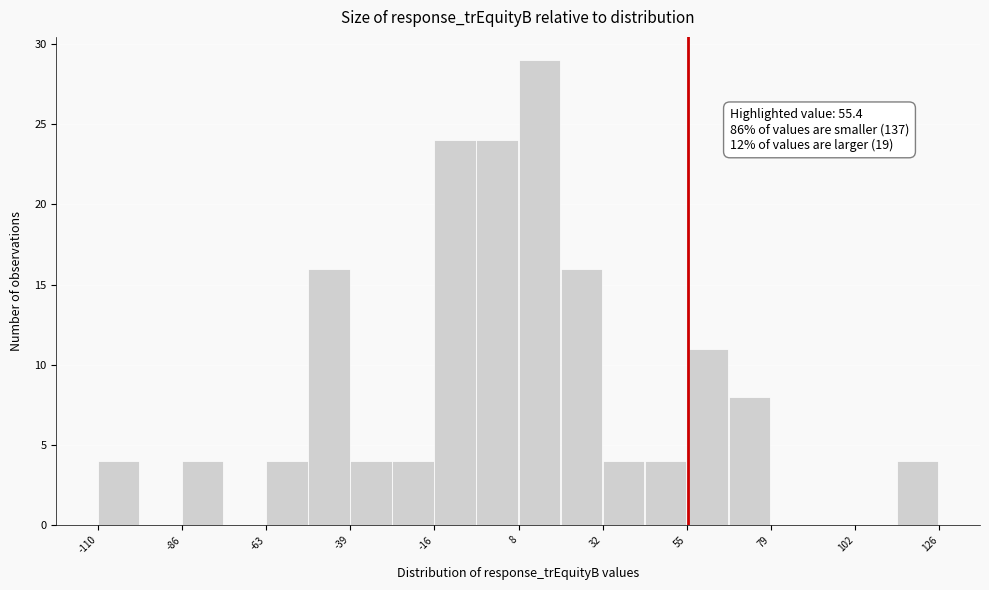

Around what value on the x-axis is the tallest bar? Give the approximate position of its centre, as read against the axis.

15